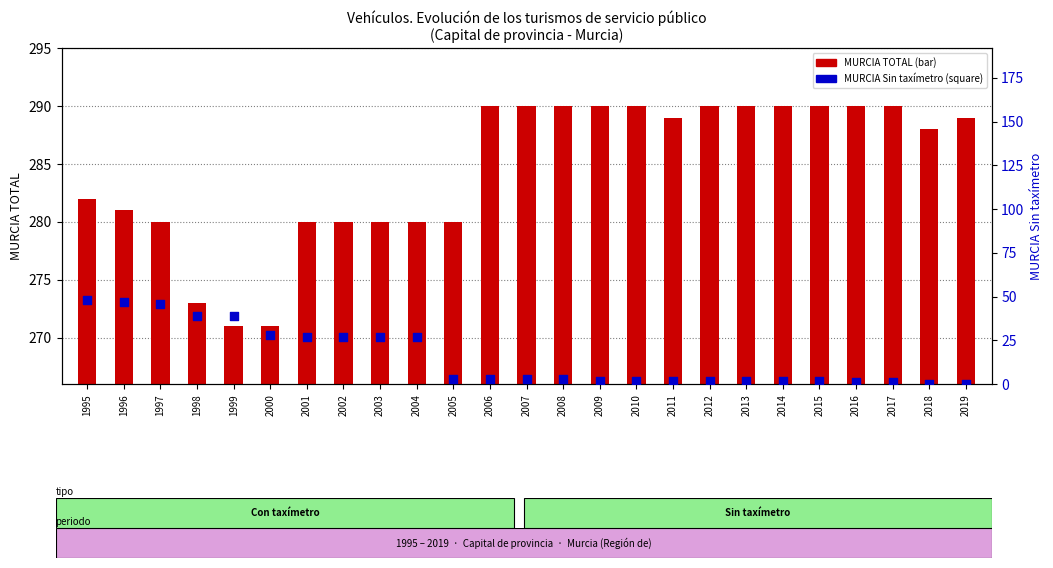

At which category is the sum across all series the highest?

1995